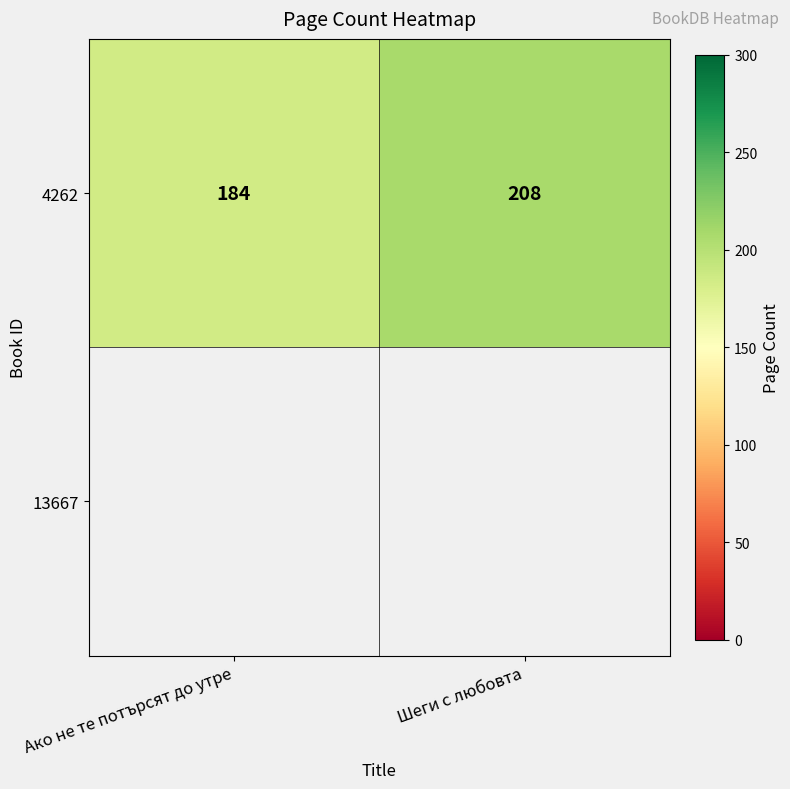

Which has a higher value, Ако не те потърсят до утре or Шеги с любовта?

Шеги с любовта